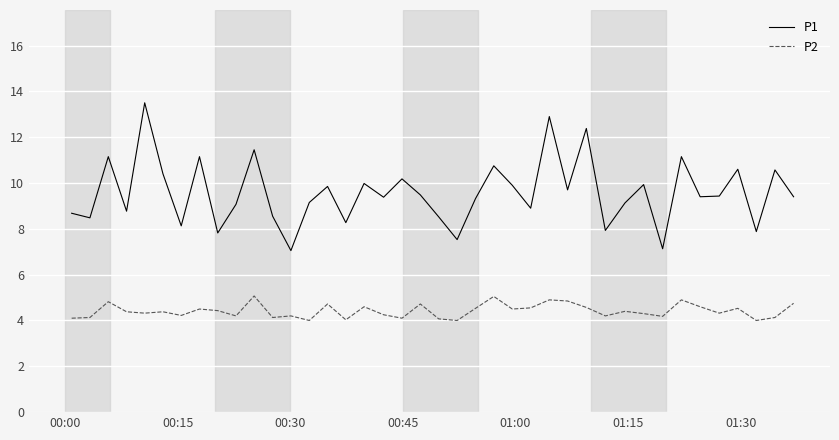

Which series has the largest total across all categories?

P1